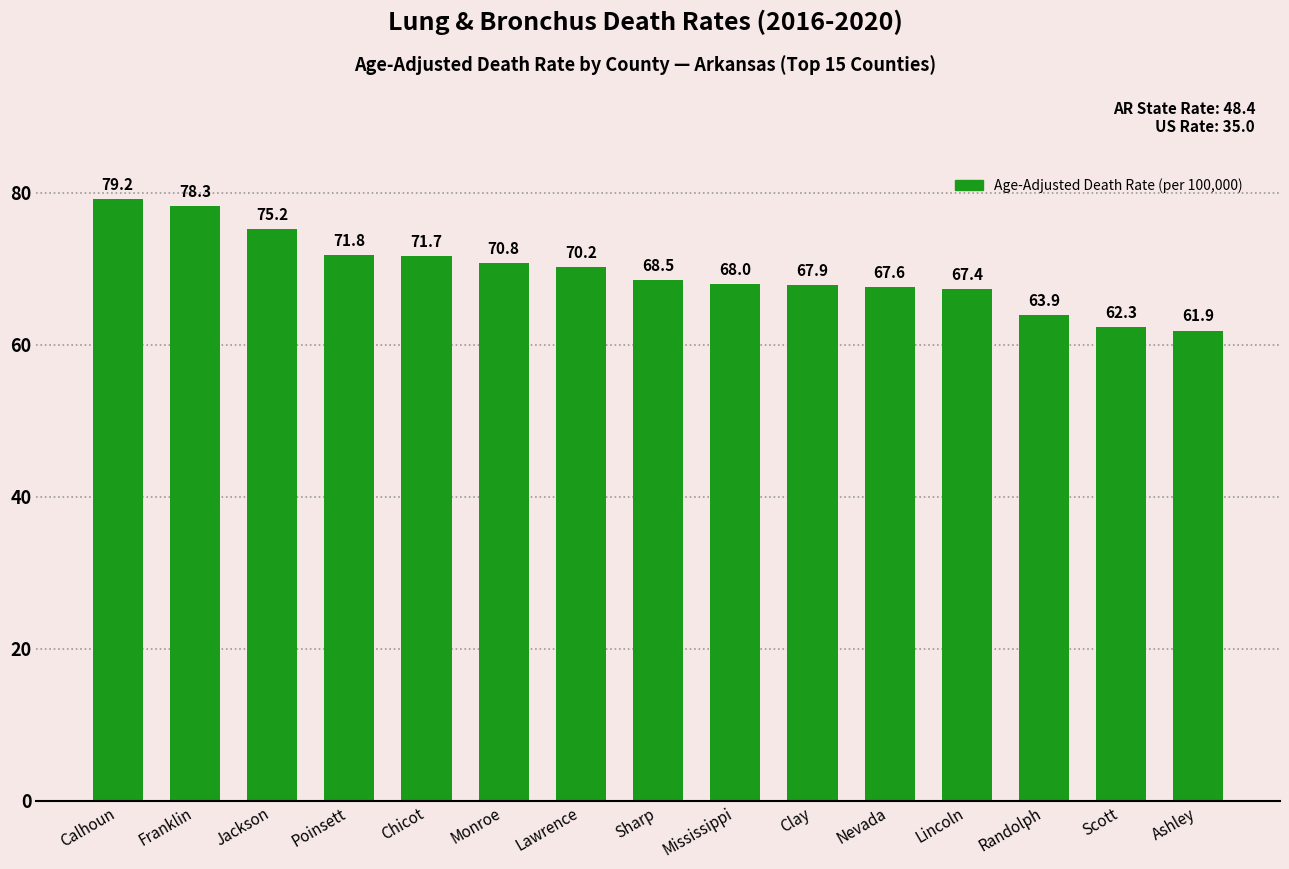

Approximately how many times larger is the value at Mississippi compared to Nevada?

1.0